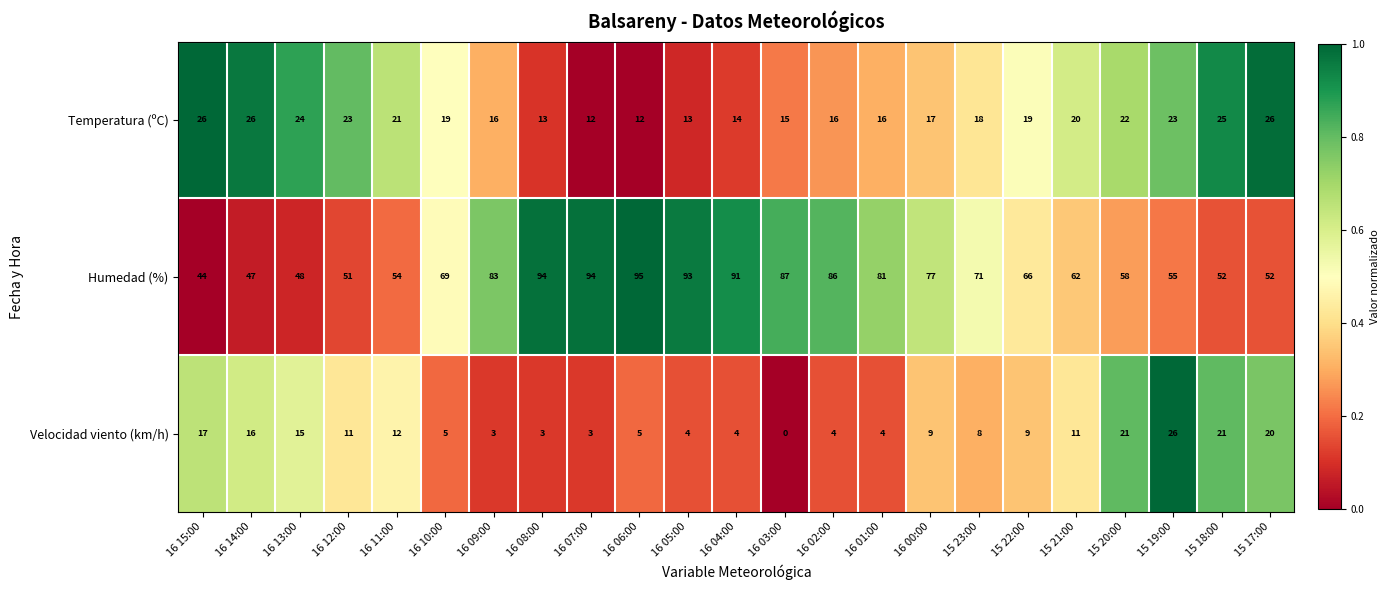

What is the difference between the Humedad (%) values at 16 01:00 and 16 08:00?

13